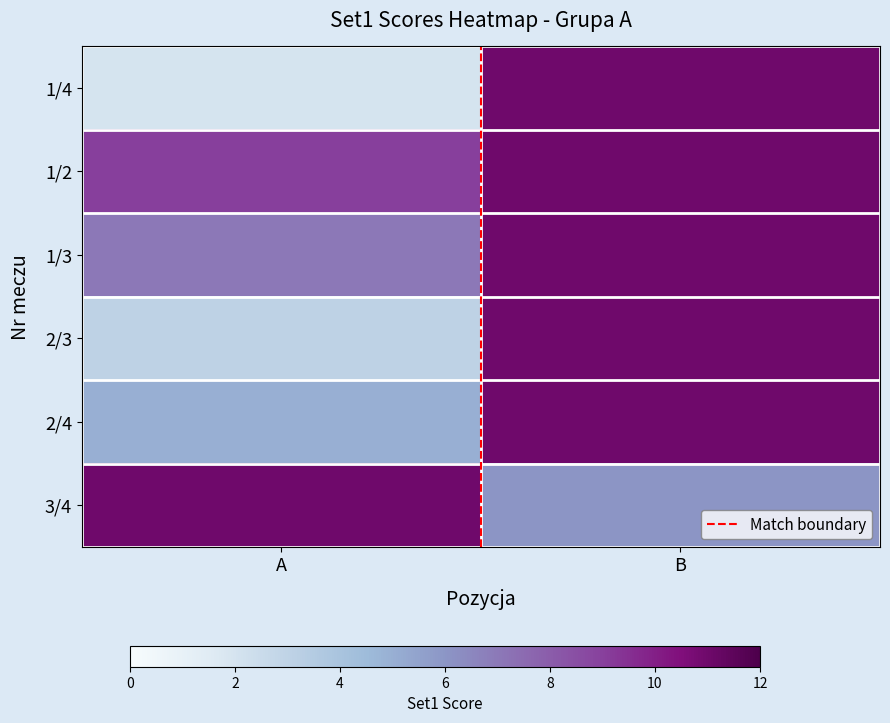

What is the maximum value shown in the chart?

11